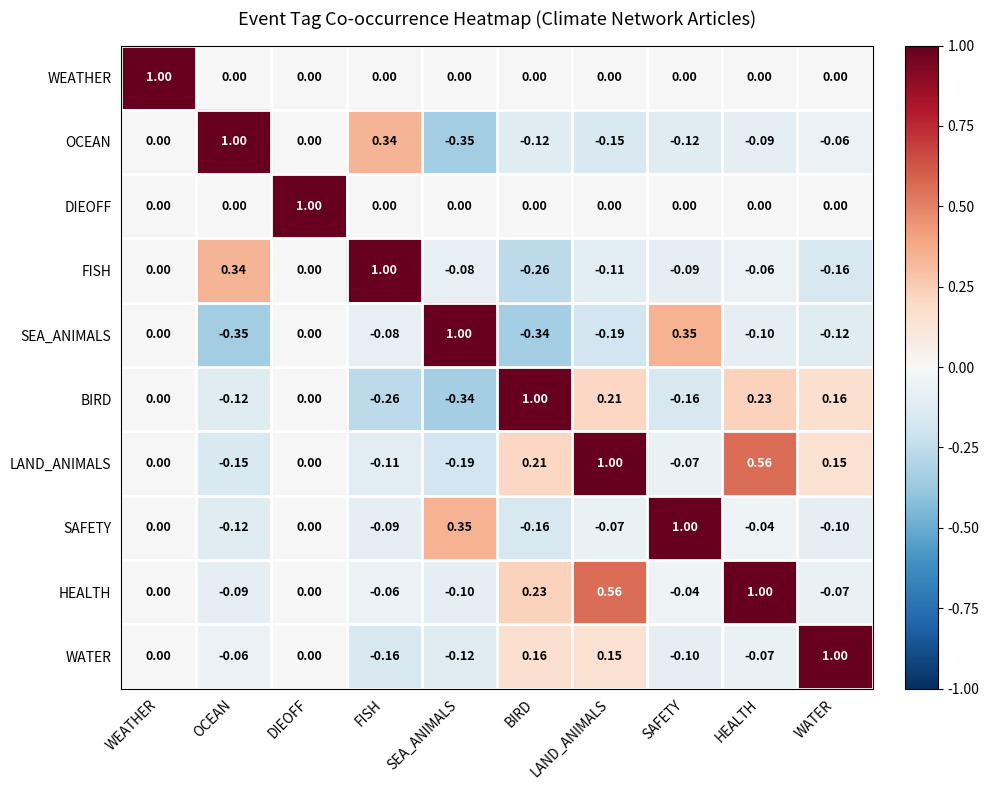

Which series has the largest total across all categories?

HEALTH